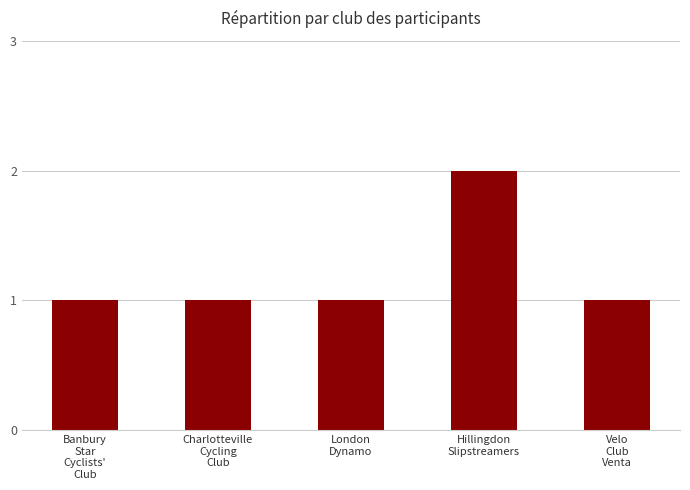

What is the value of the 5th bar from the left?

1